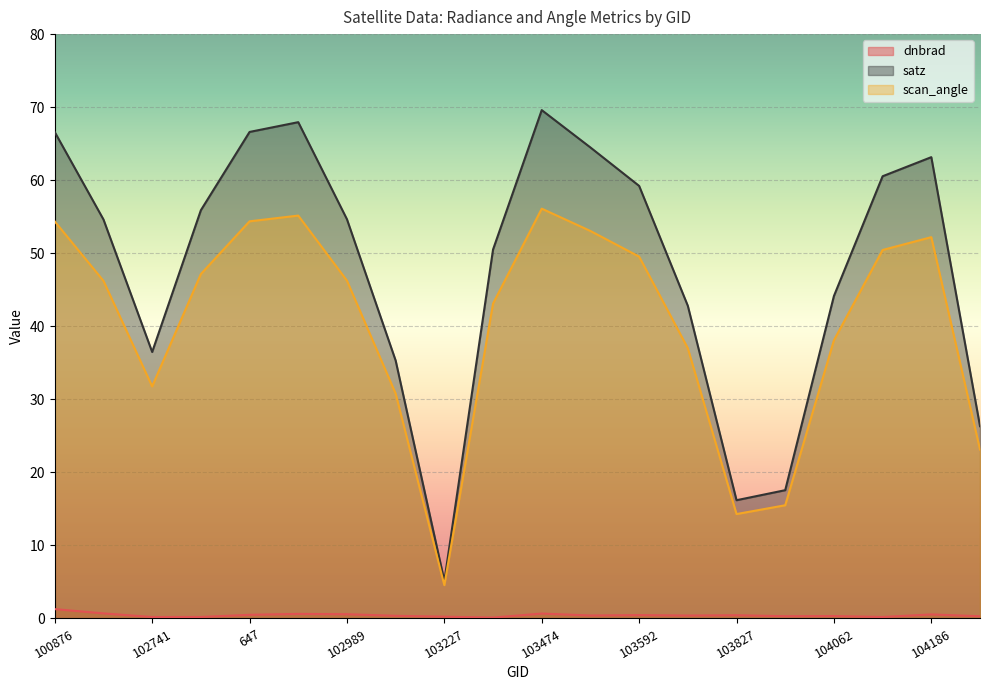

How many interior local valleys does the dnbrad series have?

6